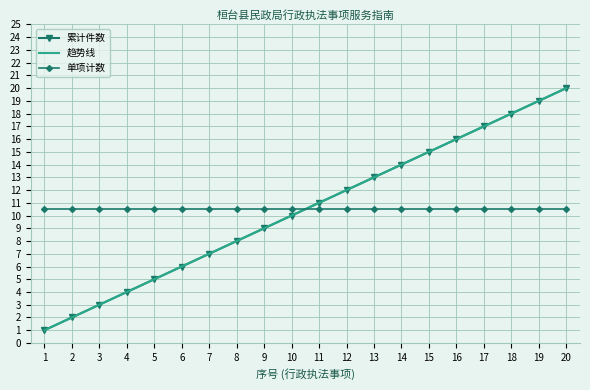

How many data points in 累计件数 are less than 11?

10